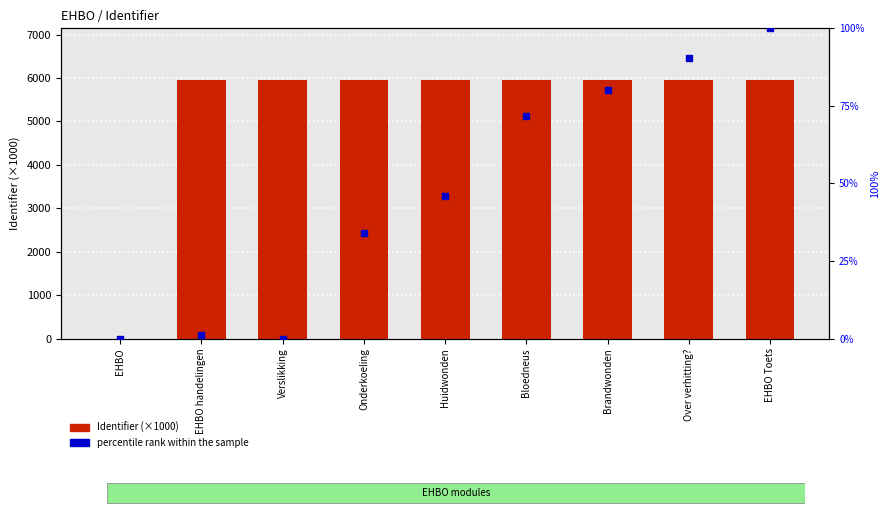

Which series has the widest spread of Y values?

Identifier (×1000)